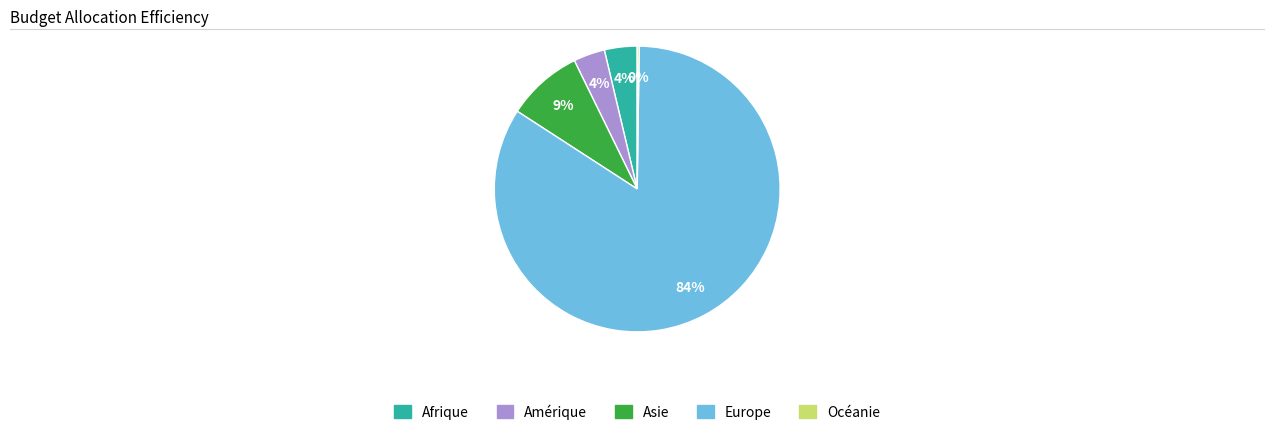

To the nearest percent, what is the average slice percentage?

20%